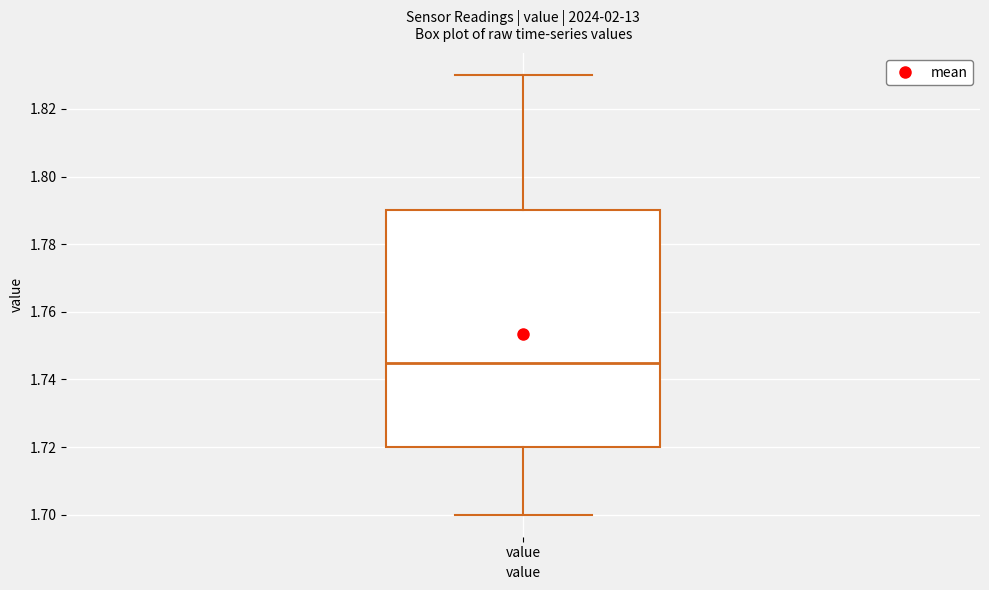

Where is the lower edge of the box for value on the y-axis? The values are not printed on the chart, so give them approximately, as read against the axis.

1.720